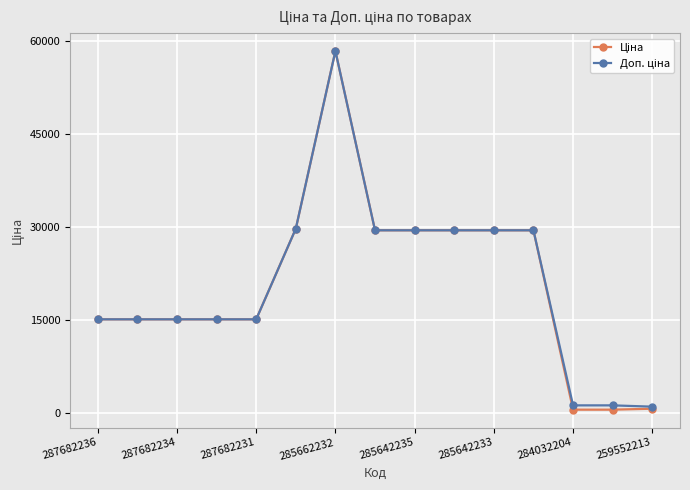

What is the maximum value shown in the chart?

58426.5